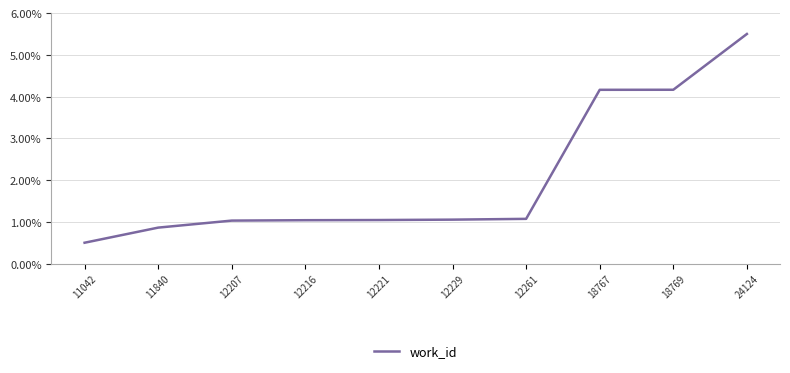

Is this an area chart (filled region under the line)?

No